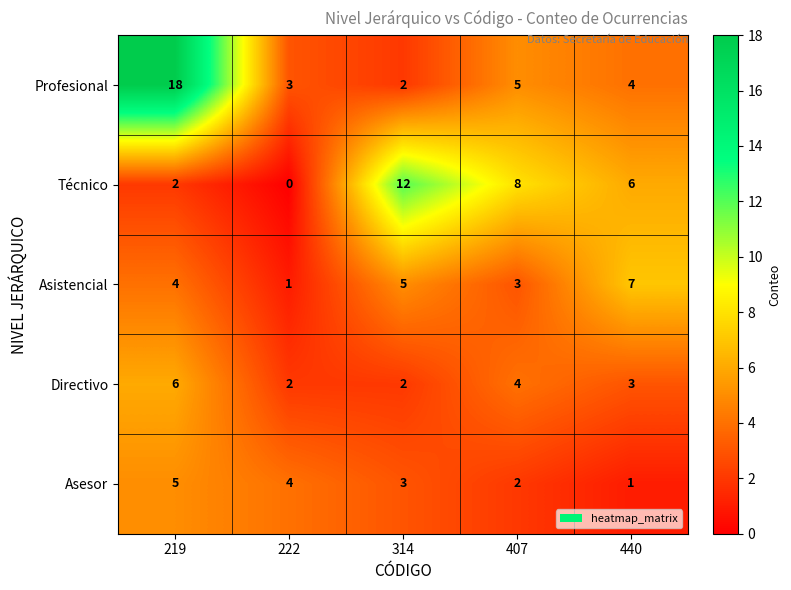

Reading right to left, list all the values displayed in this chart.

Profesional: 440=4	407=5	314=2	222=3	219=18
Técnico: 440=6	407=8	314=12	222=0	219=2
Asistencial: 440=7	407=3	314=5	222=1	219=4
Directivo: 440=3	407=4	314=2	222=2	219=6
Asesor: 440=1	407=2	314=3	222=4	219=5